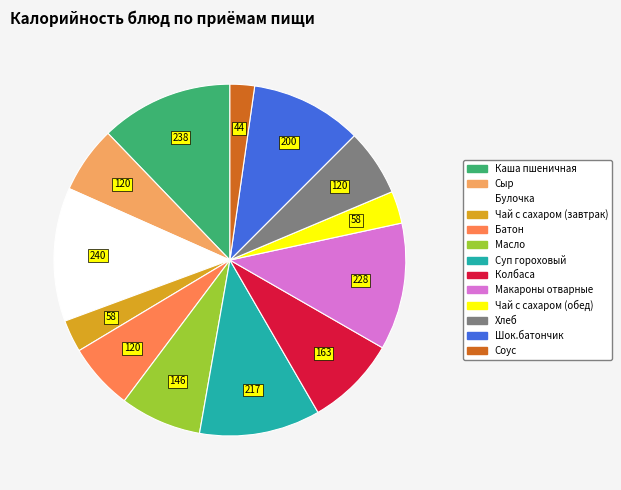

How many segments does this pie chart have?

13